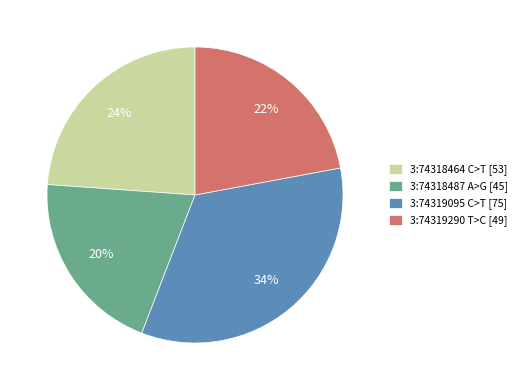

To the nearest percent, what is the average slice percentage?

25%